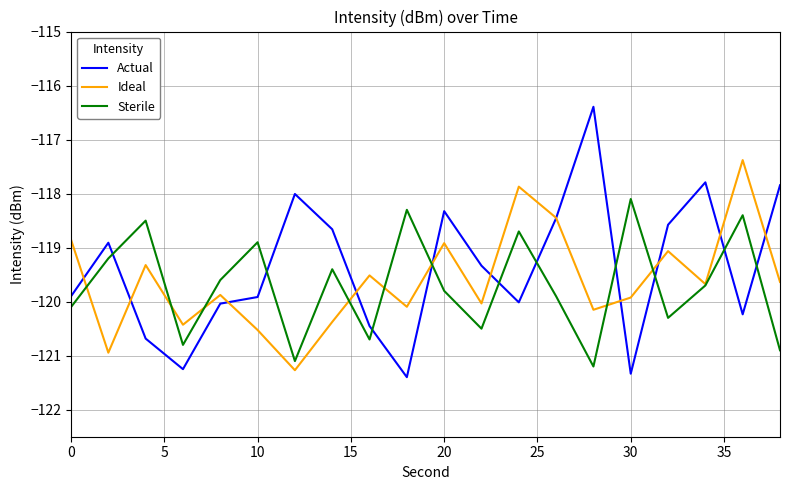

Which series has the largest range (max minus min)?

Actual